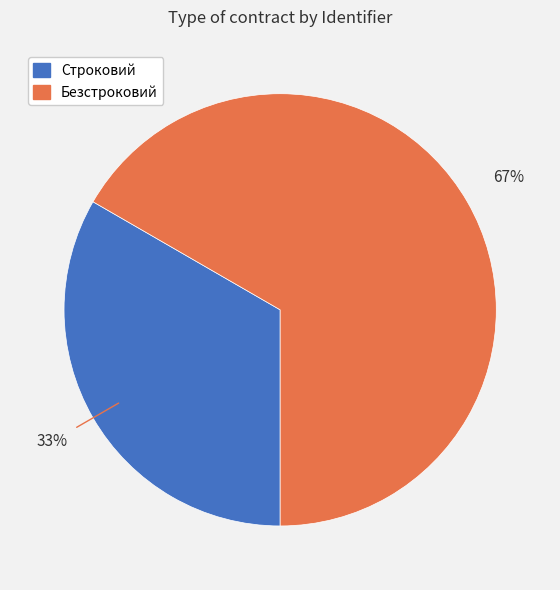

Is it true that Строковий is 45% of the pie?

False